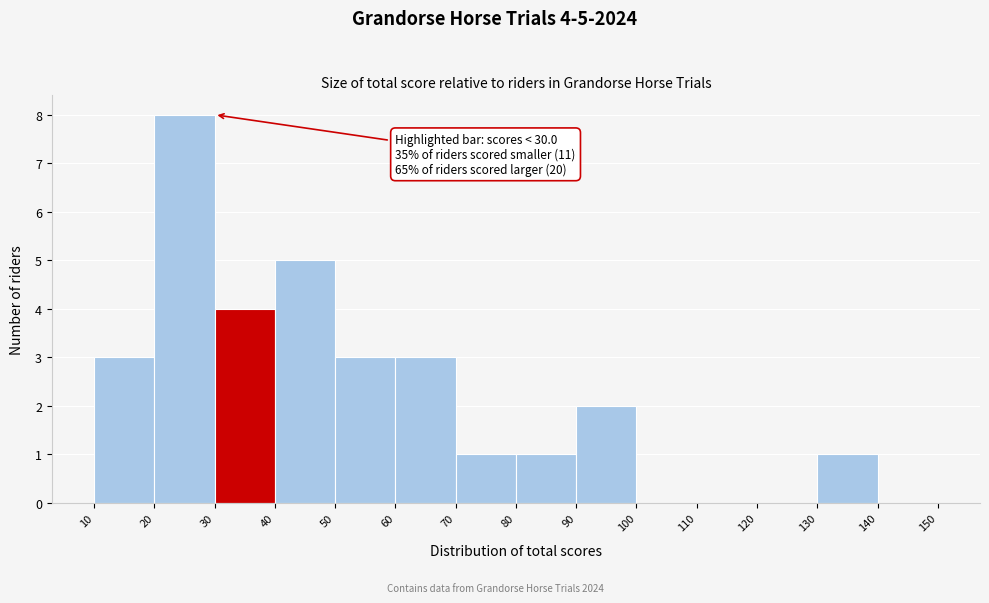

Which range on the x-axis has the tallest bar?

20 to 30